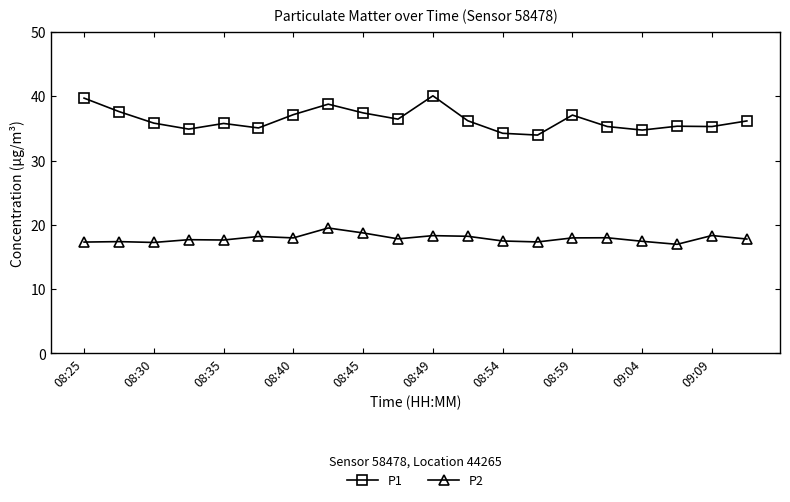

Which series has the largest range (max minus min)?

P1